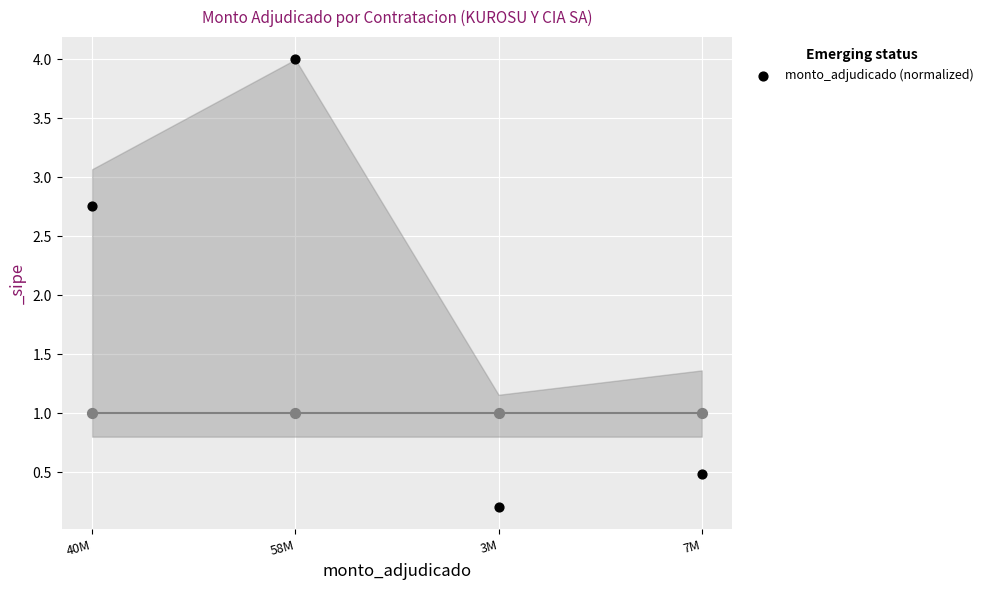

Between 40M and 7M, which is larger?

40M